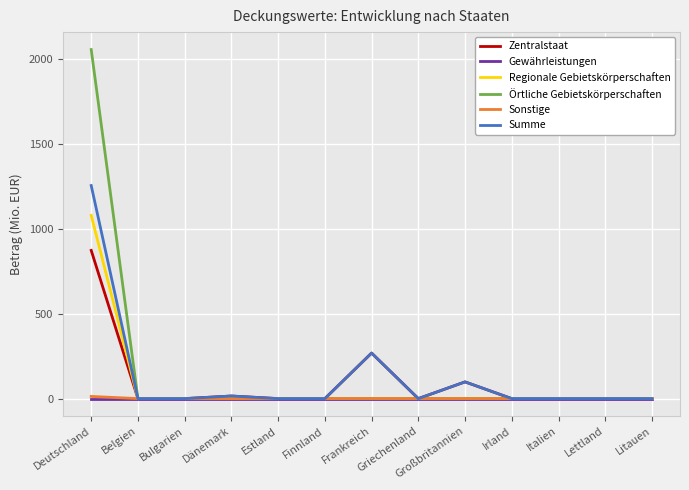

What are all the series names shown in the legend?

Zentralstaat, Gewährleistungen, Regionale Gebietskörperschaften, Örtliche Gebietskörperschaften, Sonstige, Summe